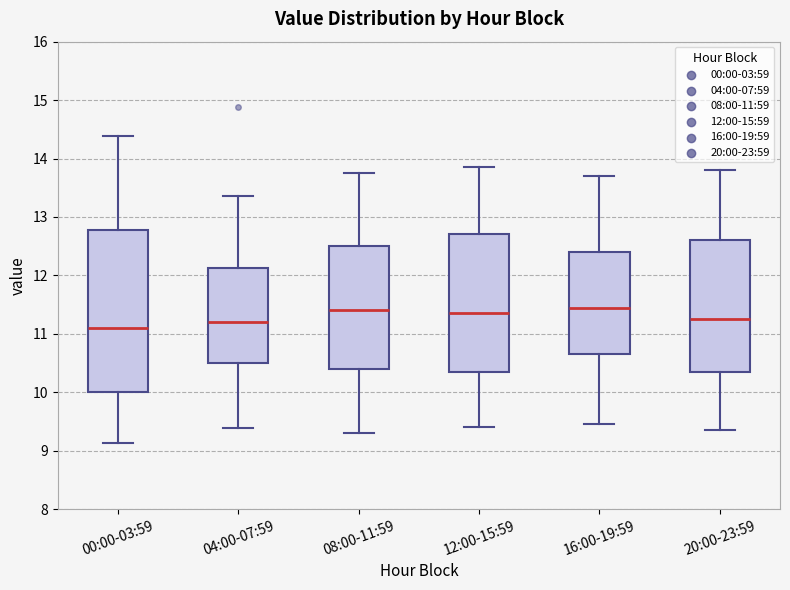

Comparing the boxes themselves (not the whiskers), which one is the tallest?

00:00-03:59